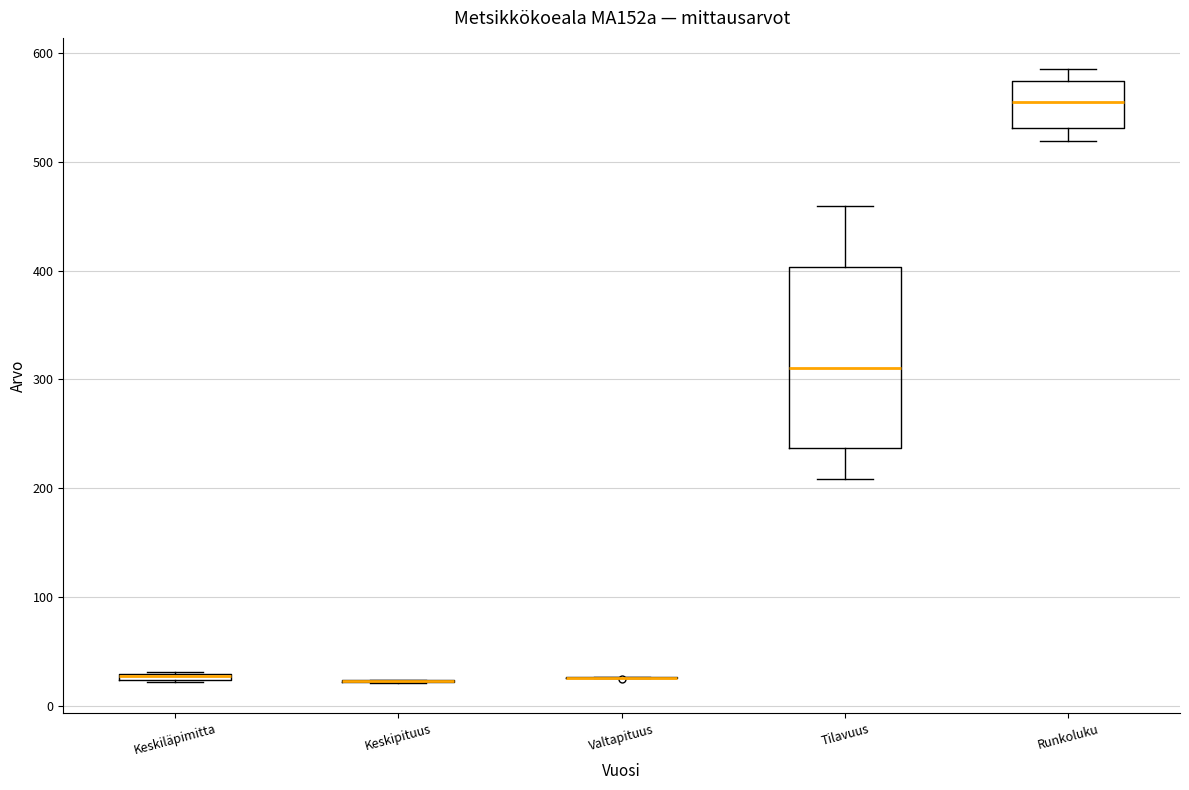

Which box is the tallest, from its lower edge to its upper edge?

Tilavuus